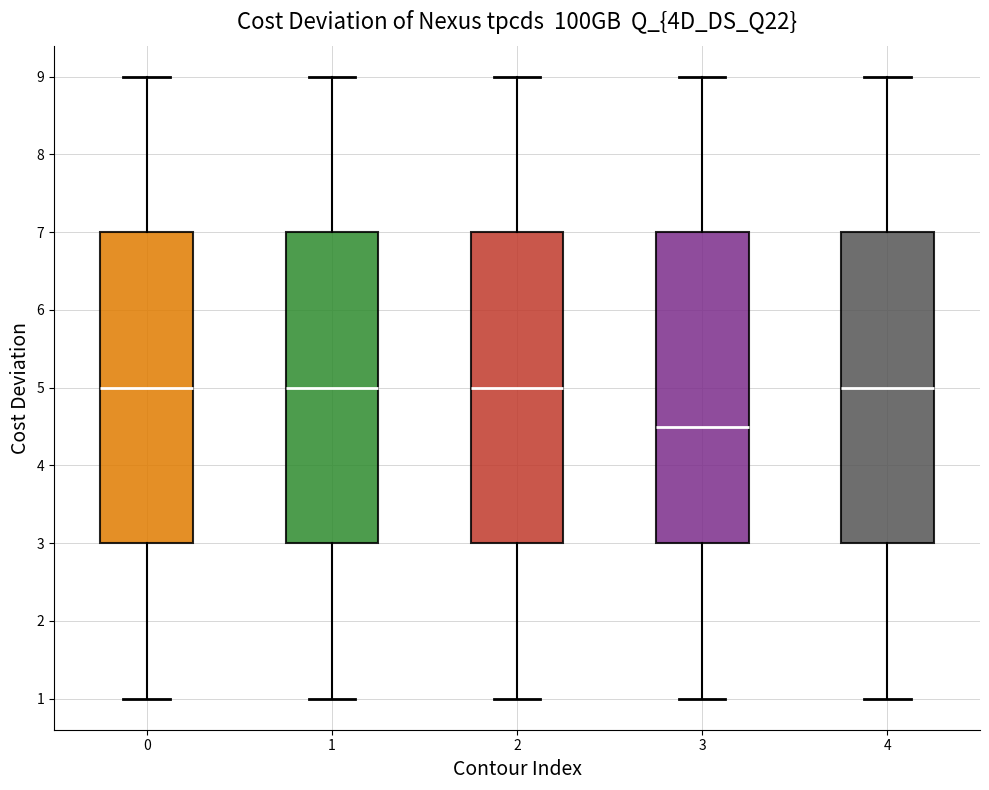

Reading left to right, read every box against the y-axis: the position of its median line, the range the box covers, and the ends of its whiskers. The values are not printed on the chart, so give them approximately, as read against the axis.

0: median 5.0, box 3.0 to 7.0, whiskers 1.0 to 9.0
1: median 5.0, box 3.0 to 7.0, whiskers 1.0 to 9.0
2: median 5.0, box 3.0 to 7.0, whiskers 1.0 to 9.0
3: median 4.5, box 3.0 to 7.0, whiskers 1.0 to 9.0
4: median 5.0, box 3.0 to 7.0, whiskers 1.0 to 9.0